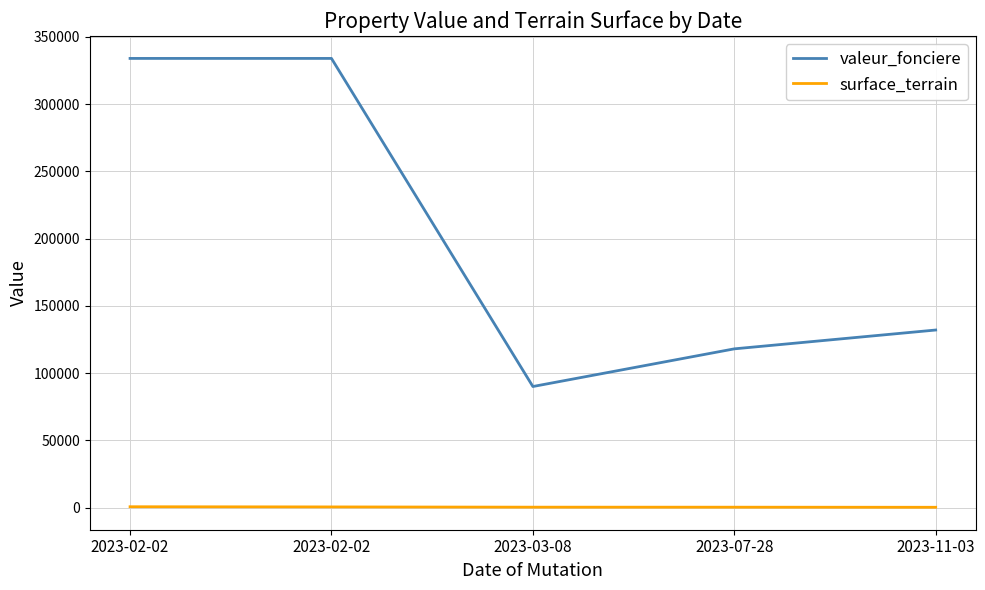

What is the difference between the maximum and minimum values in the surface_terrain series?

400